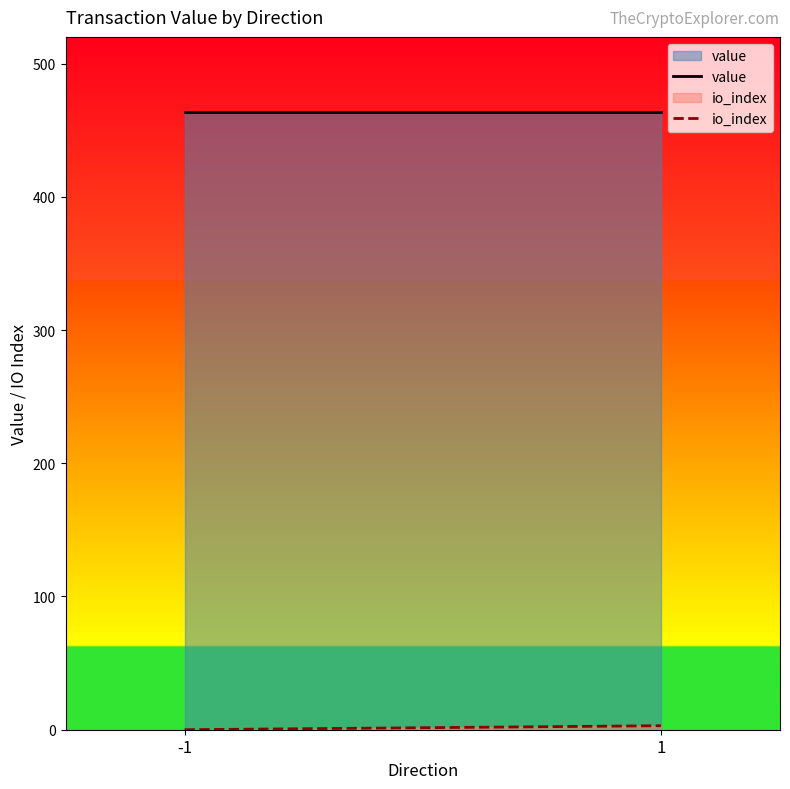

Reading left to right, transcribe all the data shown in this chart.

value: 463.9	463.9
io_index: 0.0	3.0